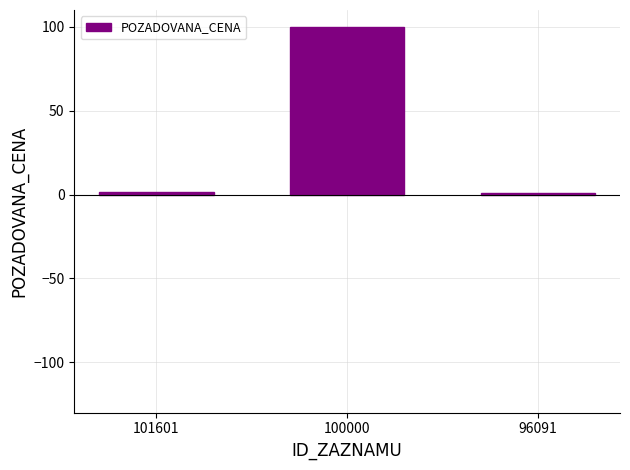

How many bars are there in total?

3